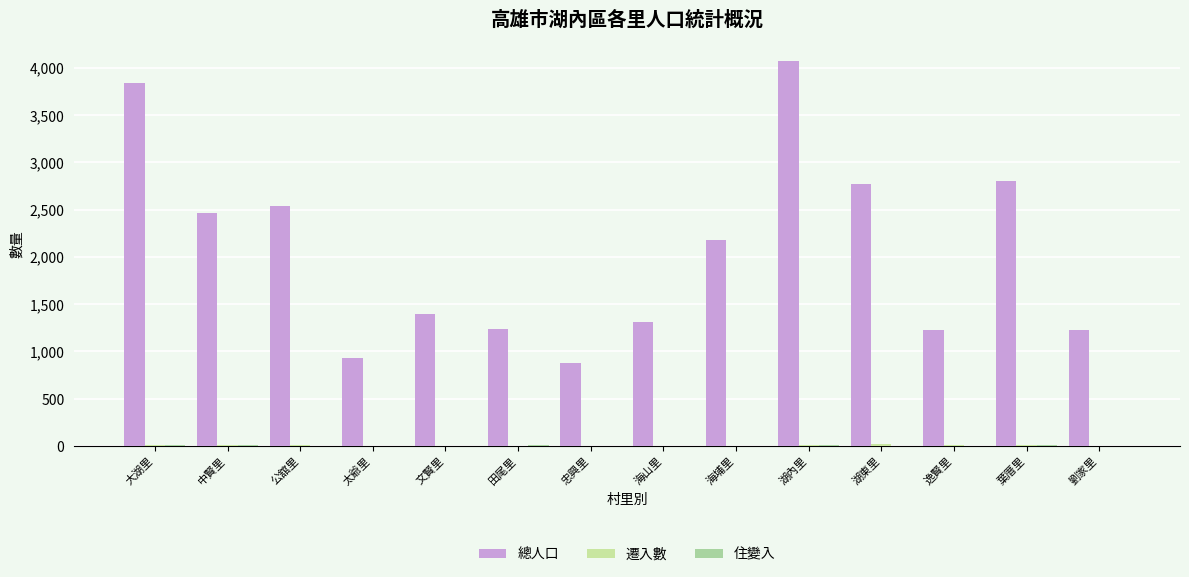

How many groups of bars are there?

14